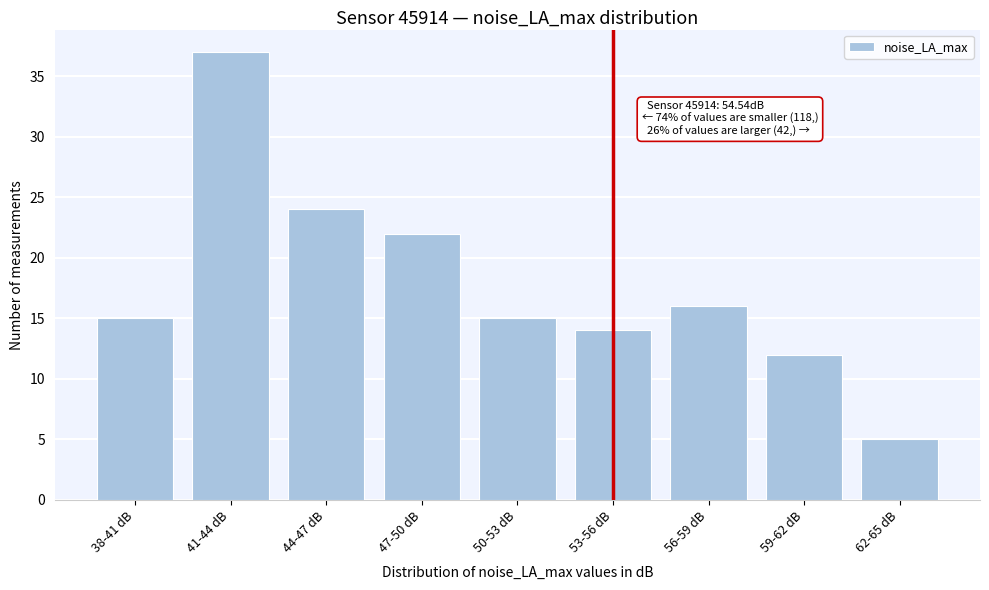

Reading right to left, transcribe all the data shown in this chart.

62-65 dB=5	59-62 dB=12	56-59 dB=16	53-56 dB=14	50-53 dB=15	47-50 dB=22	44-47 dB=24	41-44 dB=37	38-41 dB=15